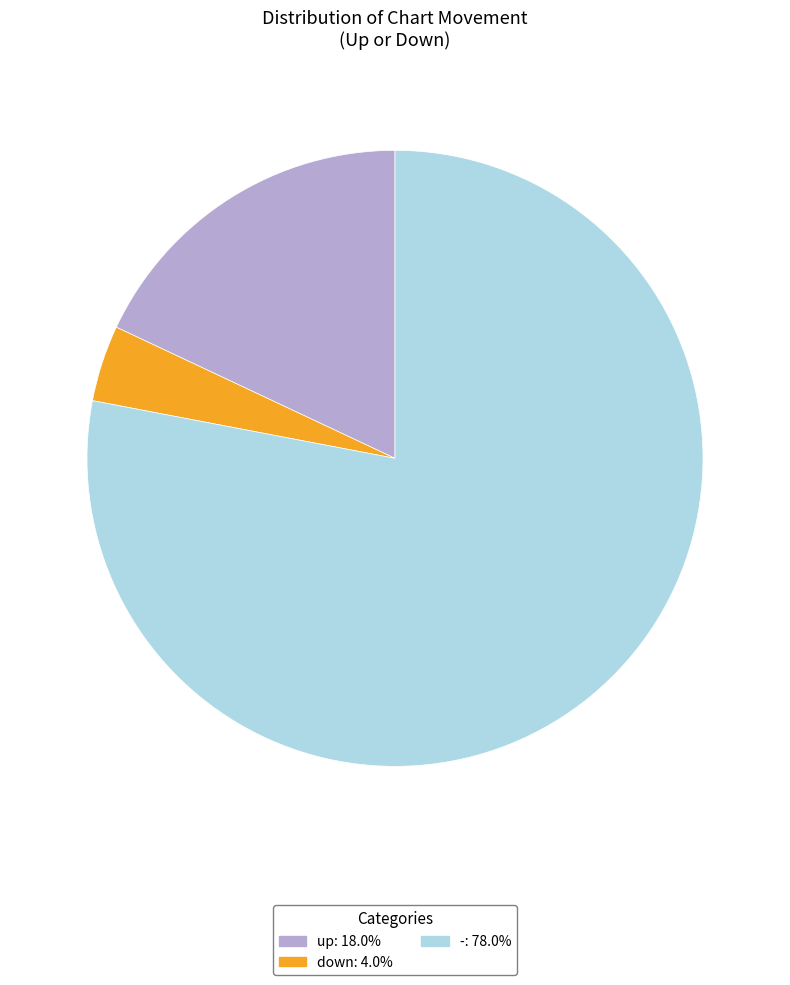

Rank the categories by value from highest to lowest.

-, up, down